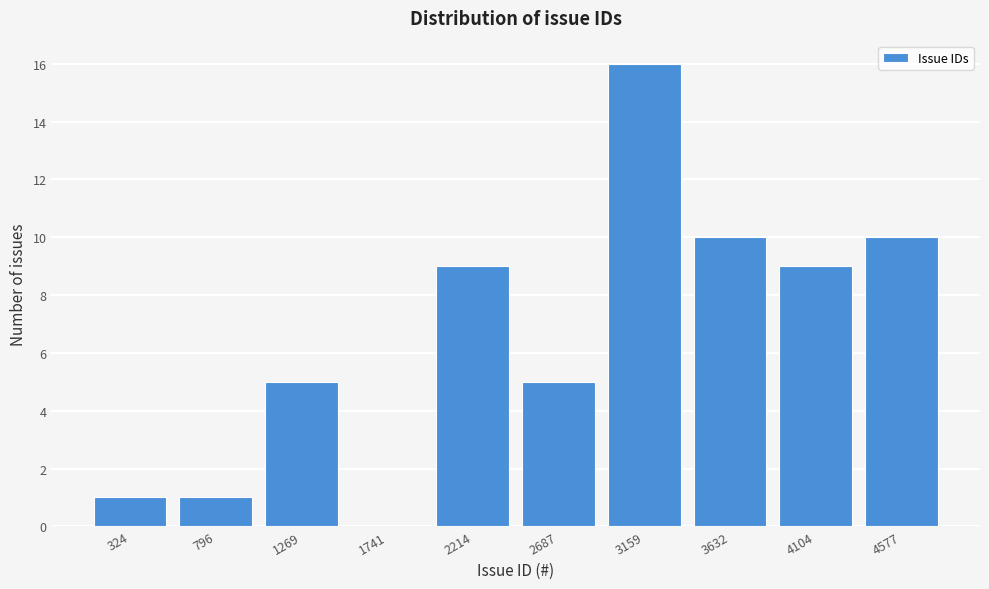

Reading left to right, extract all data points from this chart.

324=1	796=1	1269=5	1741=0	2214=9	2687=5	3159=16	3632=10	4104=9	4577=10